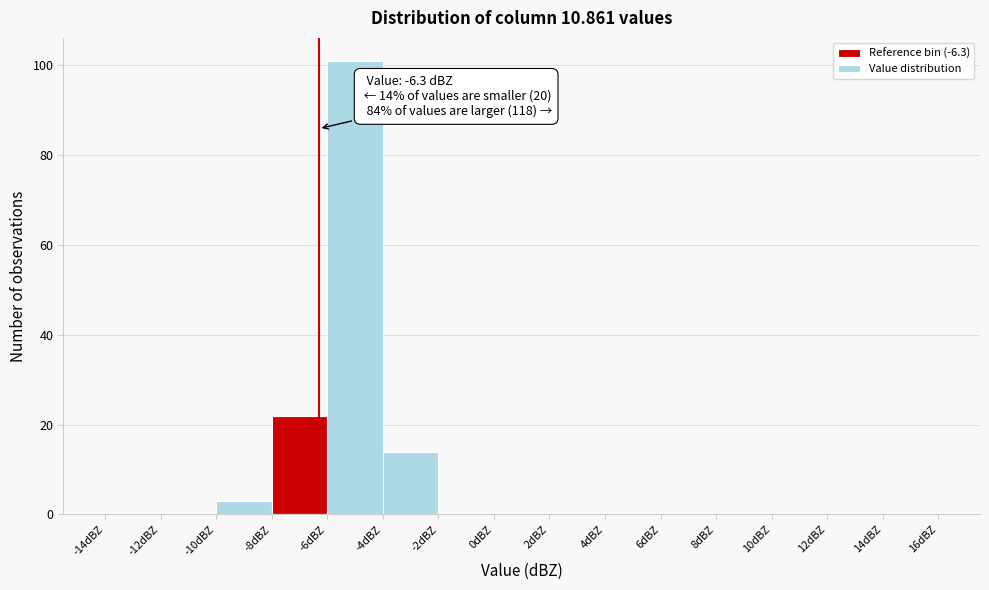

Which range on the x-axis has the tallest bar?

-6 to -4